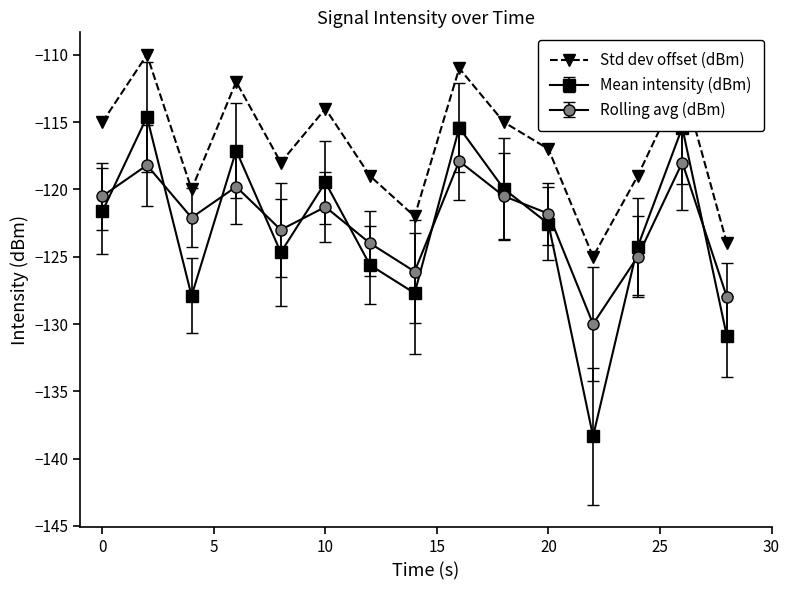

What is the smallest value displayed?

-138.3